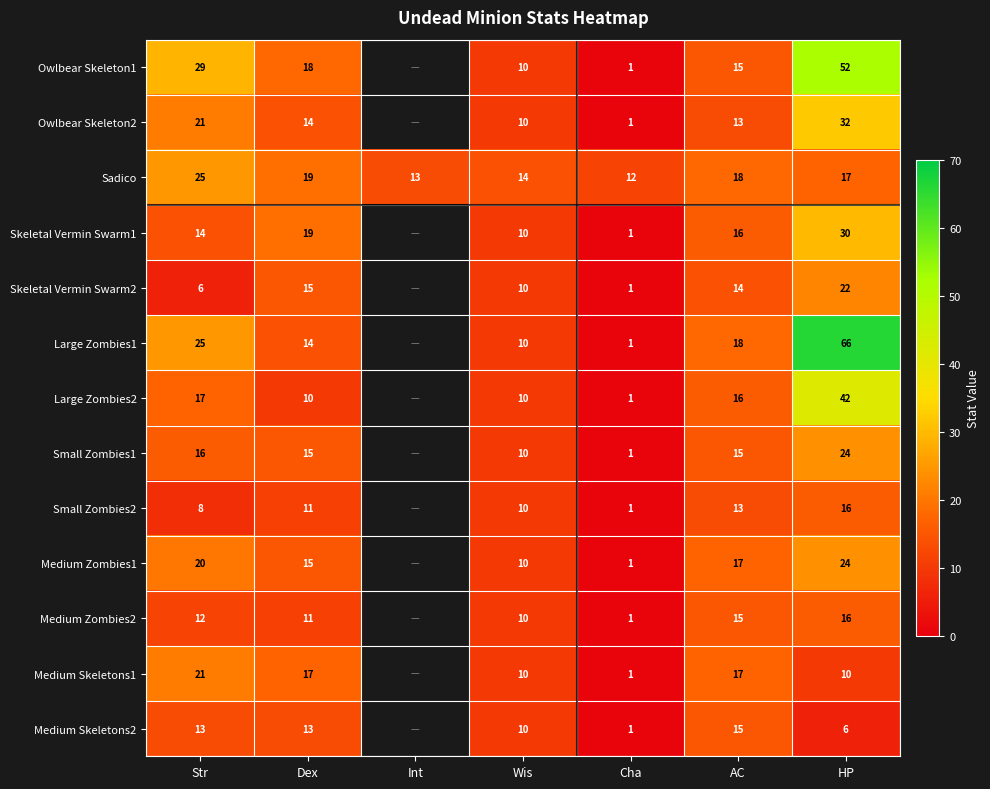

What is the difference between the Large Zombies1 values at Wis and HP?

56